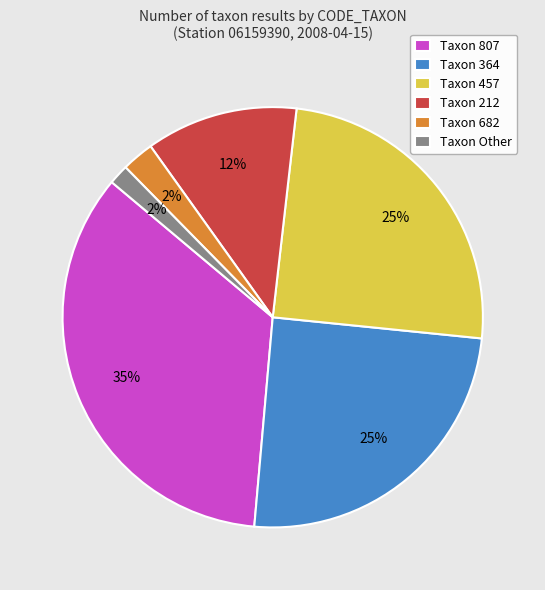

Is the sum of Taxon 682 and Taxon 807 greater than half?

No